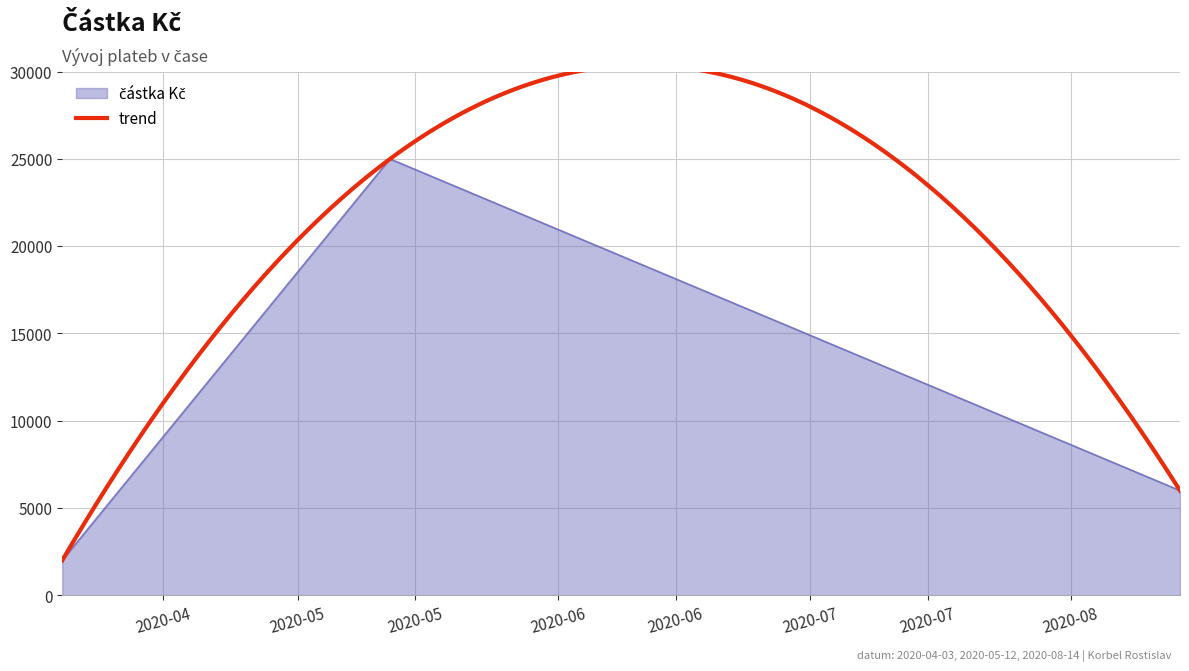

True or false: the data shows 6000 at 2020-08-14.

True